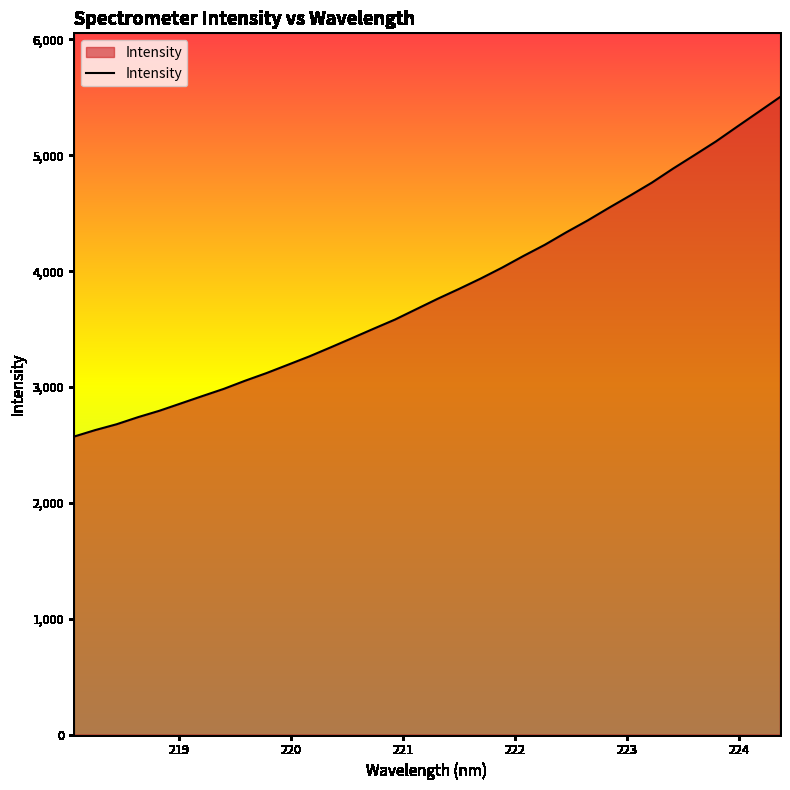

What is the greatest value displayed?

5502.9